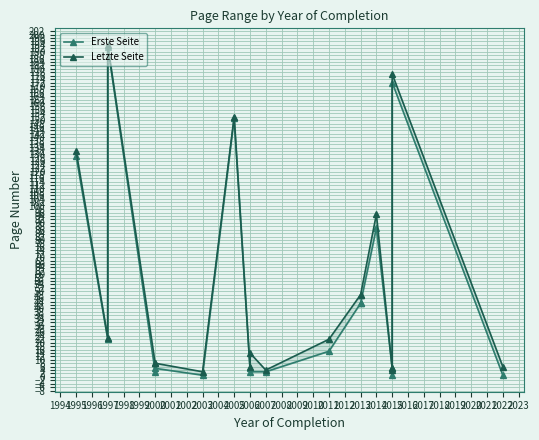

Rank the series by their average value, from lowest to highest.

Erste Seite, Letzte Seite